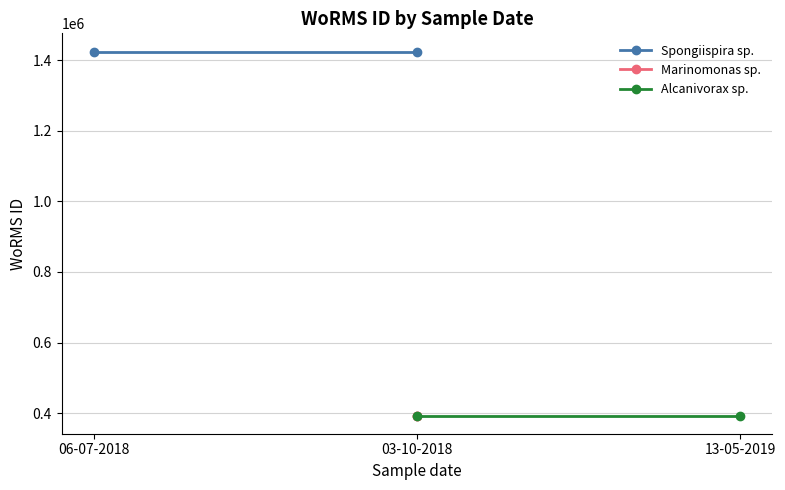

List the series in order of their peak value, highest first.

Spongiispira sp., Alcanivorax sp., Marinomonas sp.